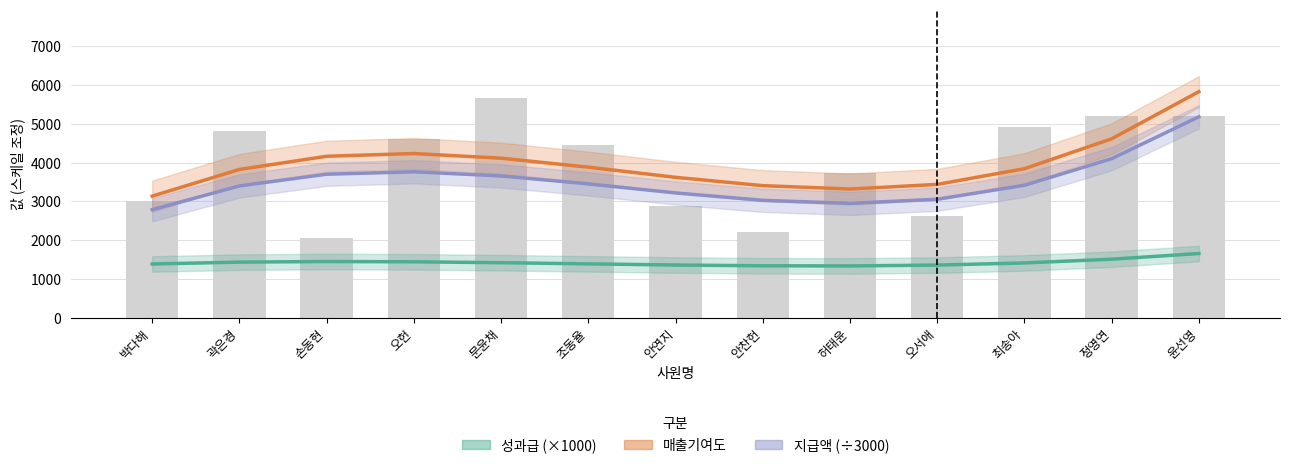

Is it true that 지급액 (÷3000) equals 3656.2 at 문윤채?

True